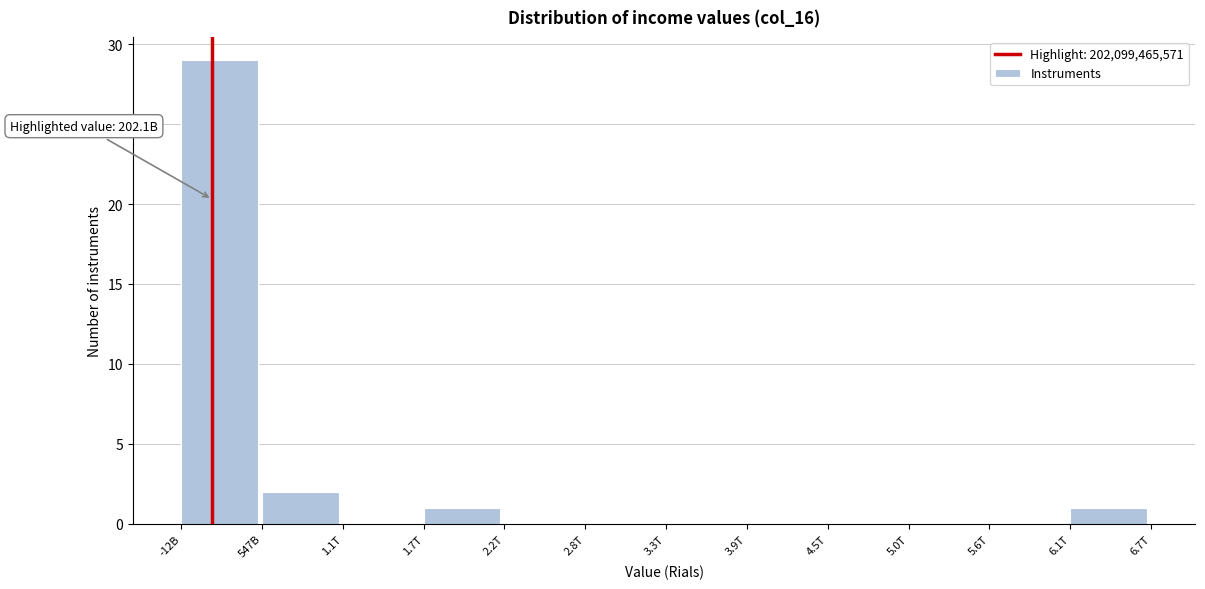

Reading right to left, transcribe all the data shown in this chart.

6.1T=1	5.6T=0	5.0T=0	4.5T=0	3.9T=0	3.3T=0	2.8T=0	2.2T=0	1.7T=1	1.1T=0	547B=2	-12B=29